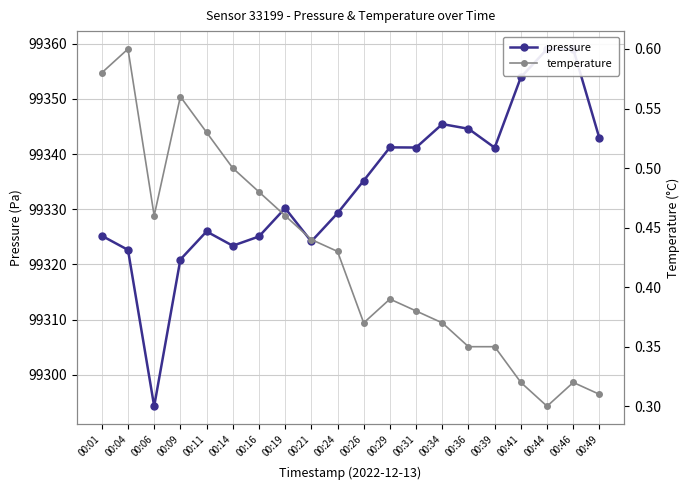

True or false: pressure and temperature intersect in this chart.

False